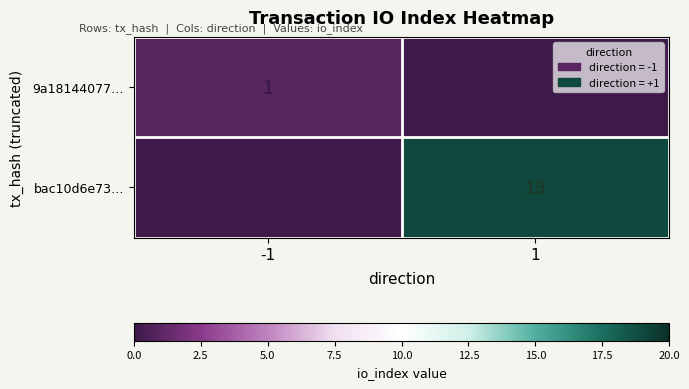

True or false: 9a18144077… has a value of 2 at -1.

False